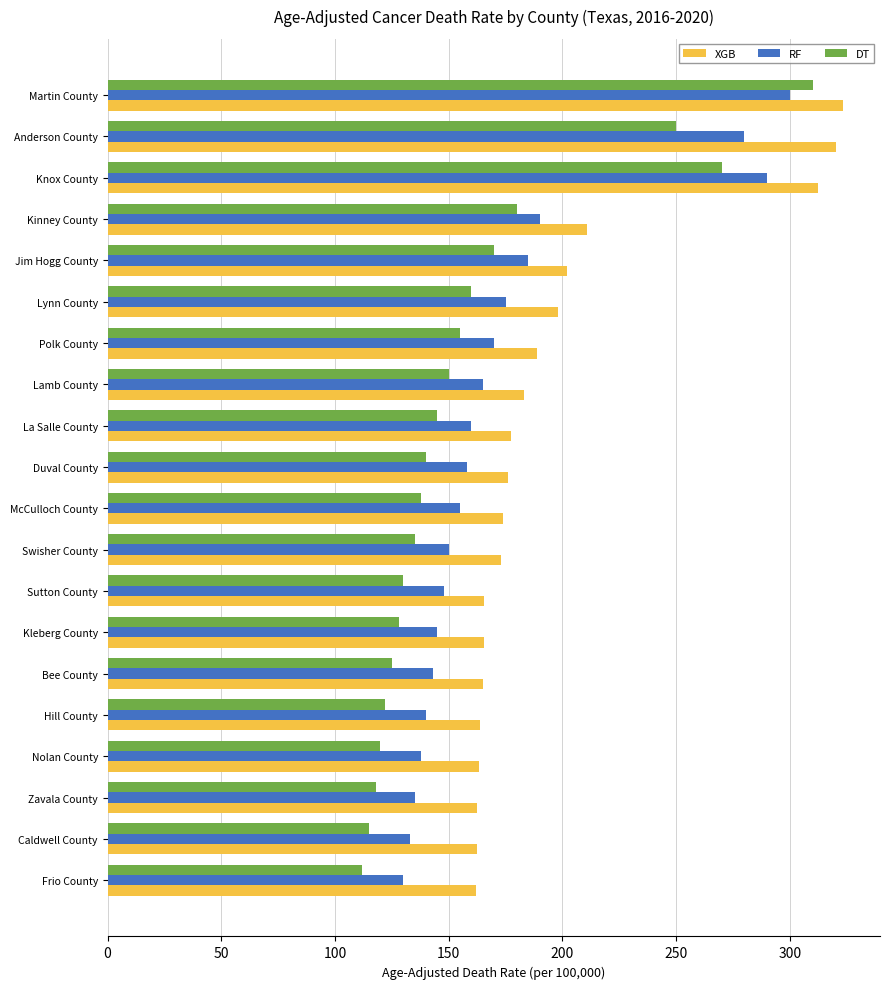

Which series has the widest spread of values?

DT